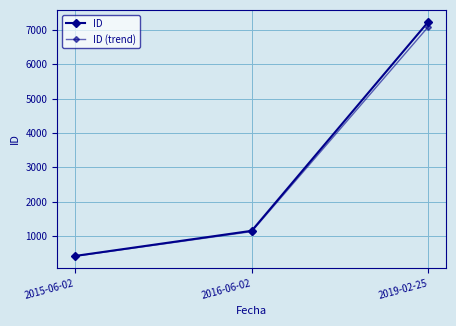

Reading left to right, transcribe all the data shown in this chart.

ID: 2015-06-02=414.0	2016-06-02=1148.0	2019-02-25=7246.0
ID (trend): 2015-06-02=405.7	2016-06-02=1125.0	2019-02-25=7101.1